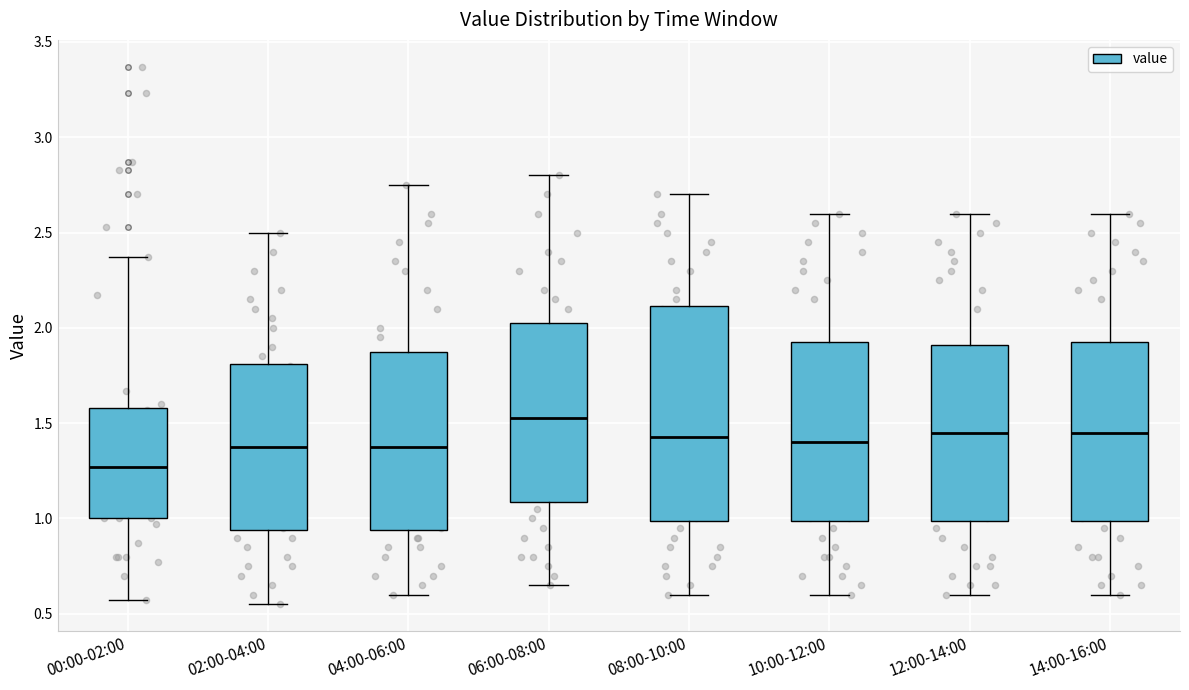

Reading left to right, transcribe this box plot: for each box, give where its median line is, the range the box spans, and where its two whiskers end, as read against the y-axis. The values are not printed on the chart, so give them approximately, as read against the axis.

00:00-02:00: median 1.25, box 1.00 to 1.60, whiskers 0.55 to 2.35
02:00-04:00: median 1.40, box 0.95 to 1.80, whiskers 0.55 to 2.50
04:00-06:00: median 1.40, box 0.95 to 1.90, whiskers 0.60 to 2.75
06:00-08:00: median 1.55, box 1.10 to 2.05, whiskers 0.65 to 2.80
08:00-10:00: median 1.45, box 1.00 to 2.10, whiskers 0.60 to 2.70
10:00-12:00: median 1.40, box 1.00 to 1.95, whiskers 0.60 to 2.60
12:00-14:00: median 1.45, box 1.00 to 1.90, whiskers 0.60 to 2.60
14:00-16:00: median 1.45, box 1.00 to 1.95, whiskers 0.60 to 2.60